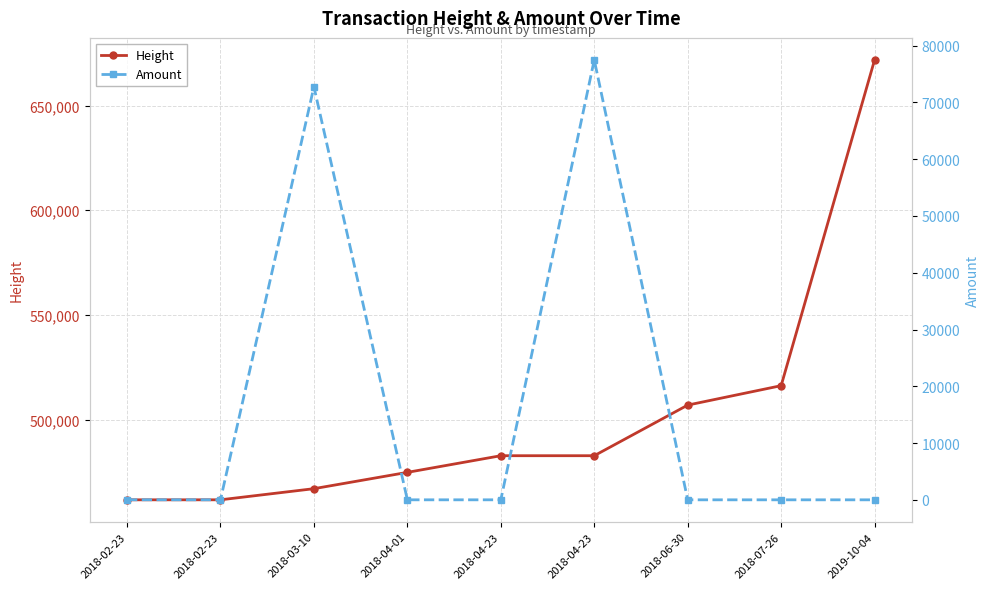

Is it true that Height equals 516269.0 at 2018-07-26?

True